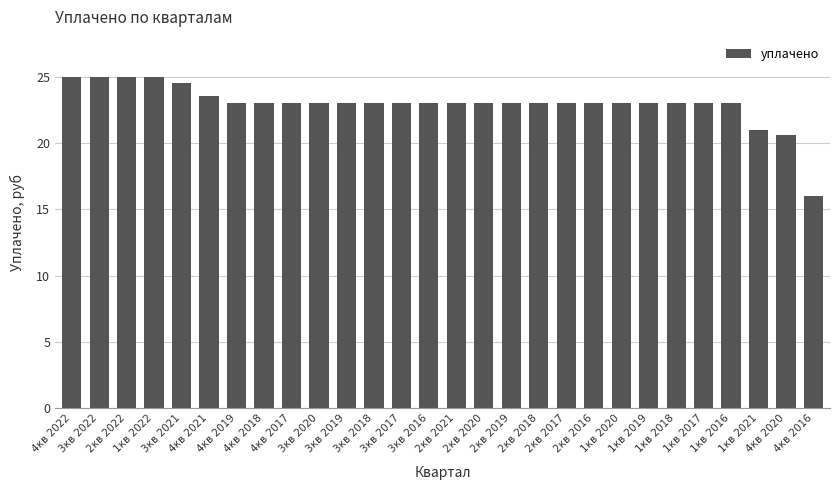

What is the maximum value shown in the chart?

25.0